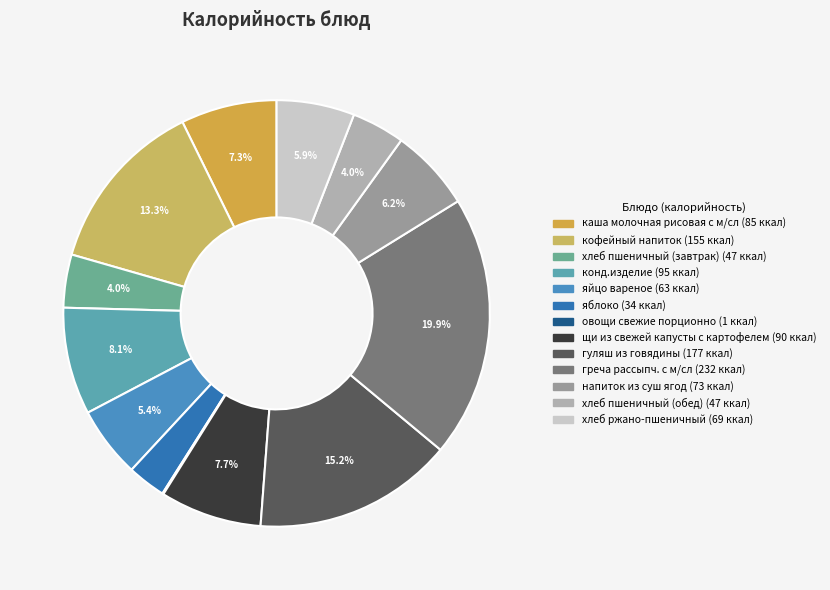

Does гуляш из говядины represent more than half of the total?

No